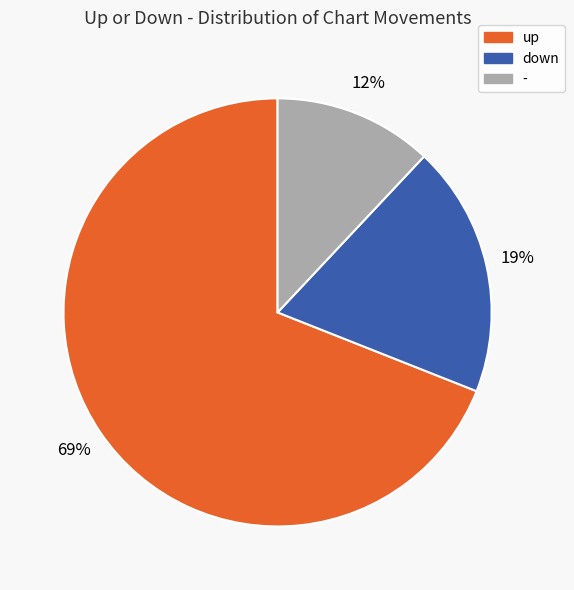

Between down and -, which is larger?

down